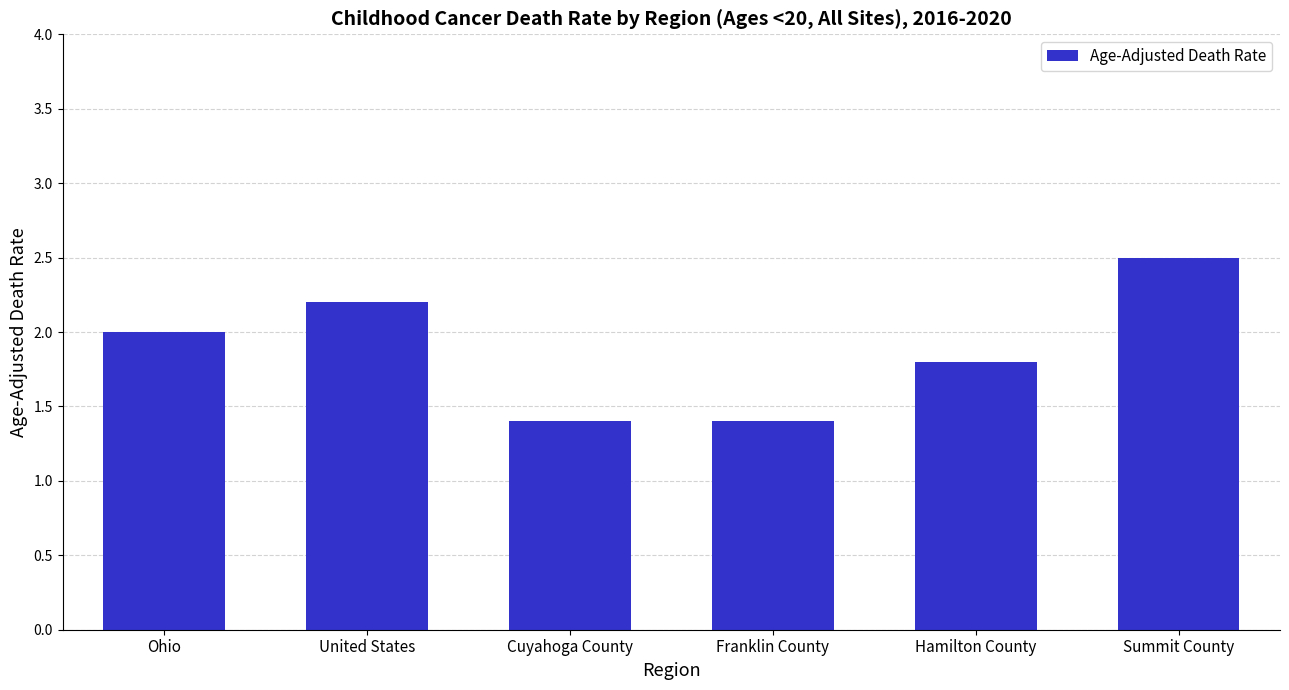

What is the value of the 1st bar from the left?

2.0